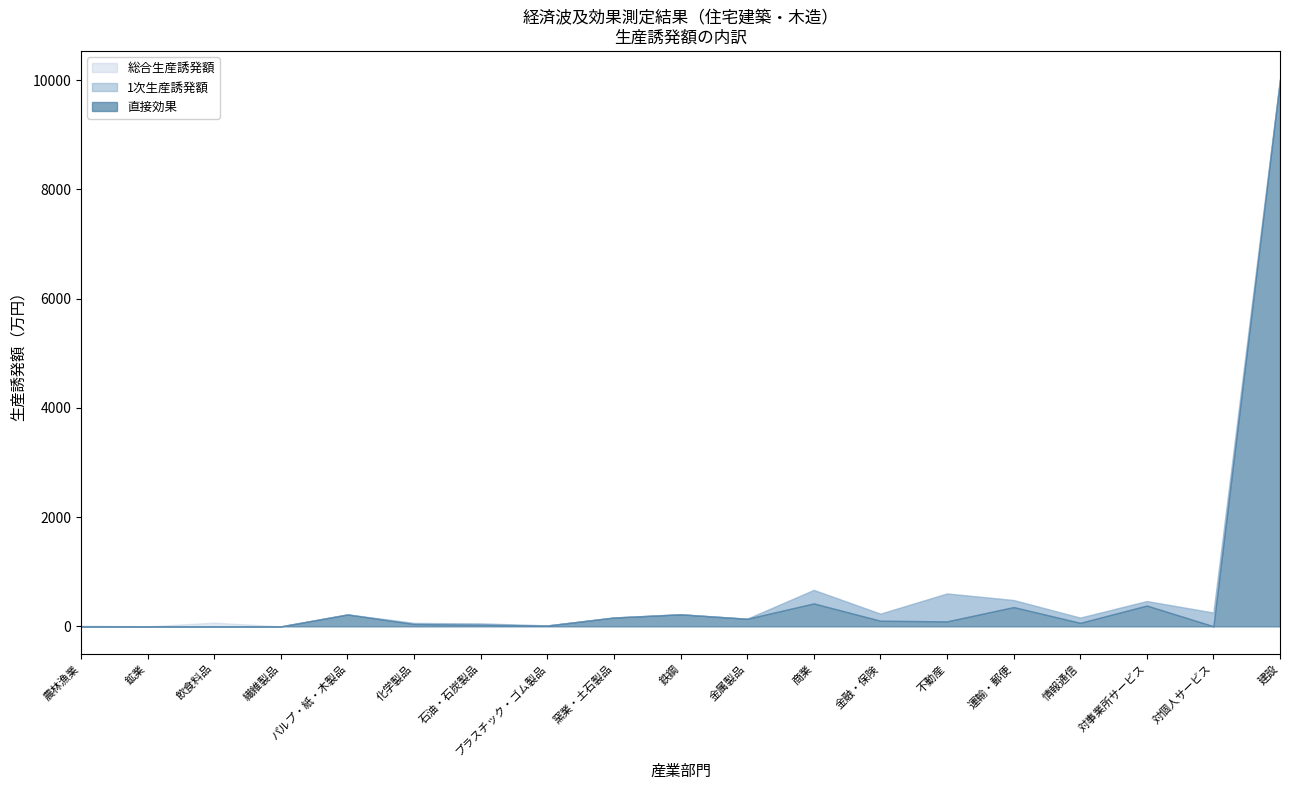

At how many categories does at least one series exceed 8957?

1